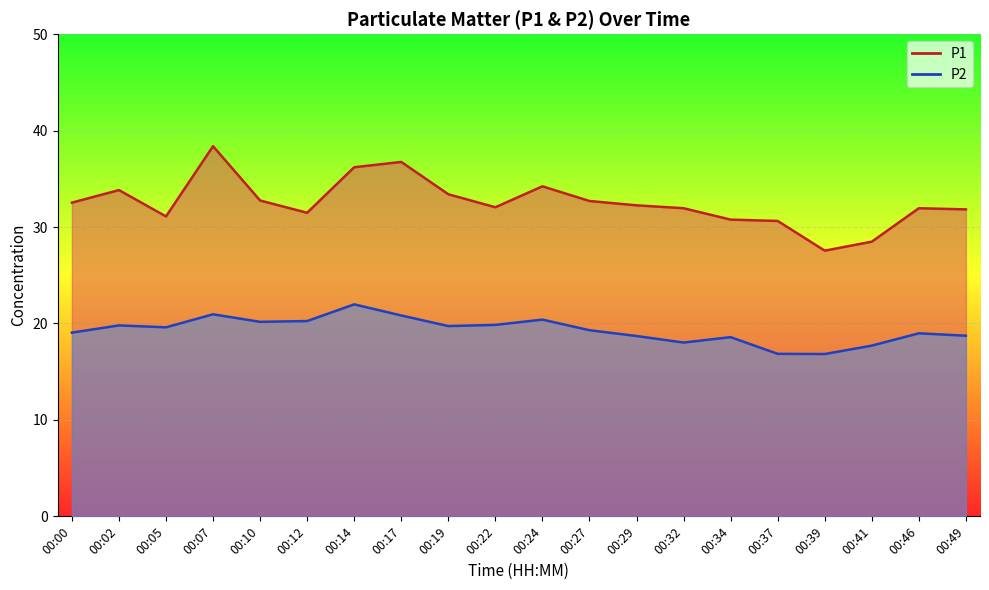

Is it true that P2 equals 11.8 at 00:29?

False